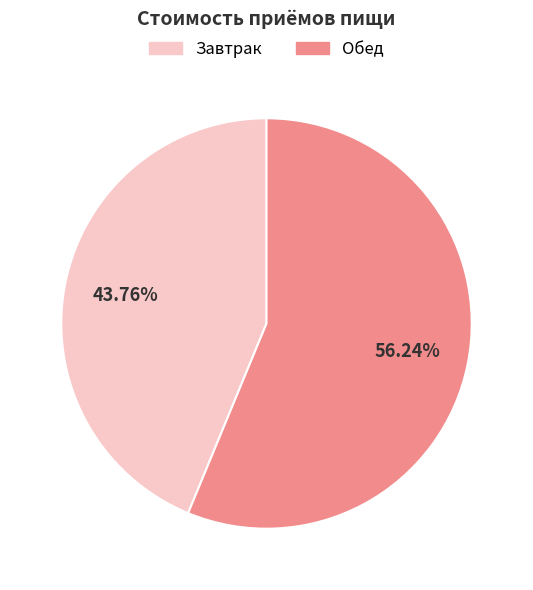

To the nearest percent, what portion does Обед represent?

56%